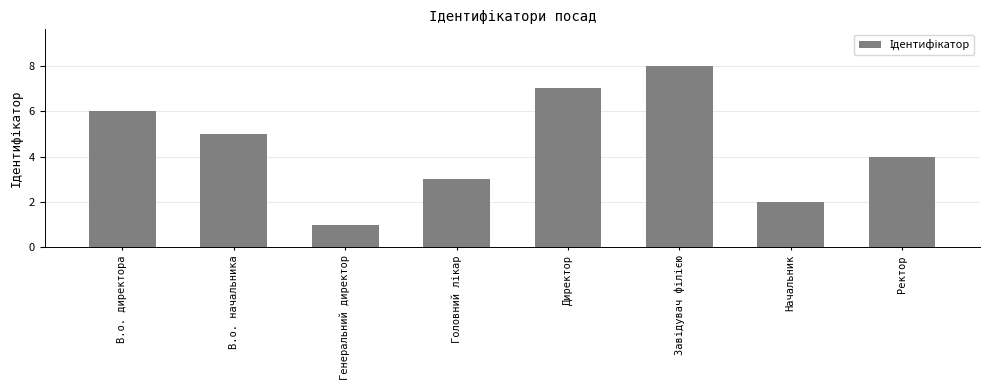

How many bars are there in total?

8